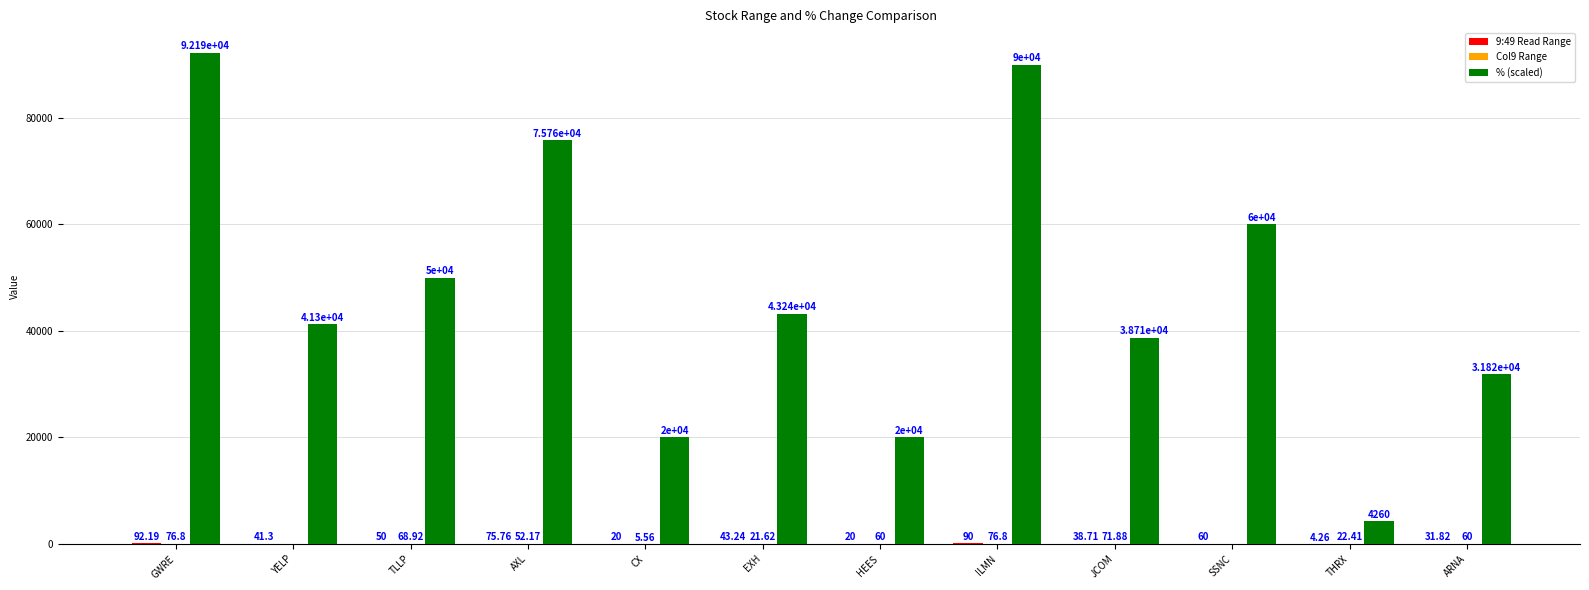

Are the bars grouped side by side (vs. stacked)?

Yes